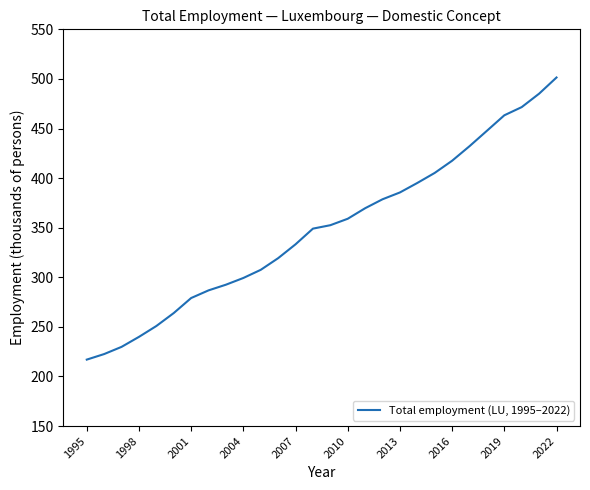

What is the difference between the maximum and minimum values?

284.4